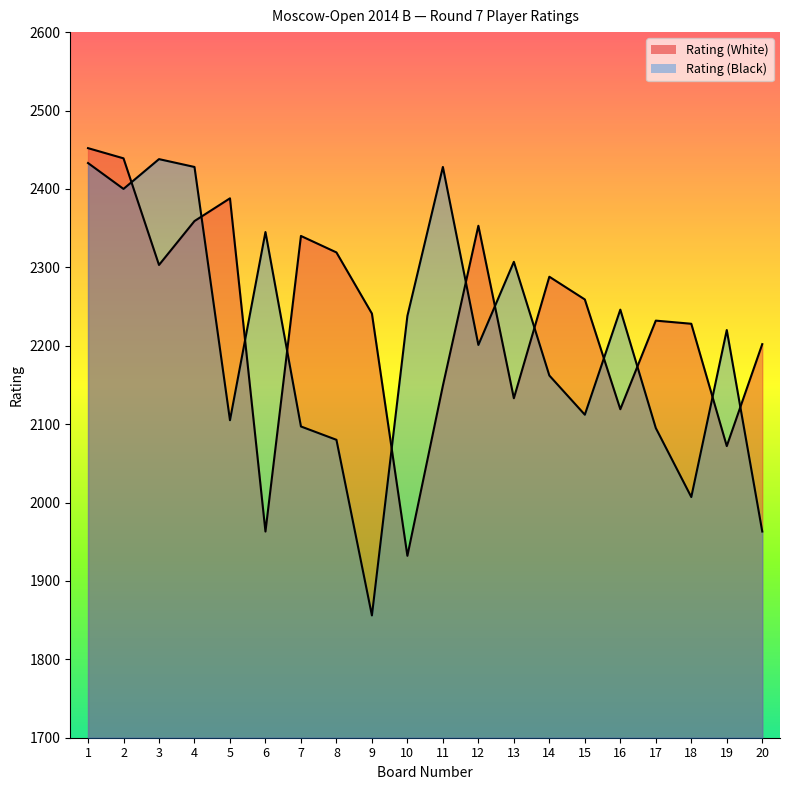

Reading left to right, list all the values displayed in this chart.

Rating (White): 1=2452	2=2439	3=2303	4=2359	5=2388	6=1963	7=2340	8=2319	9=2241	10=1932	11=2149	12=2353	13=2133	14=2288	15=2259	16=2119	17=2232	18=2228	19=2072	20=2202
Rating (Black): 1=2433	2=2400	3=2438	4=2428	5=2105	6=2345	7=2097	8=2080	9=1856	10=2238	11=2428	12=2201	13=2307	14=2162	15=2112	16=2246	17=2095	18=2007	19=2220	20=1963